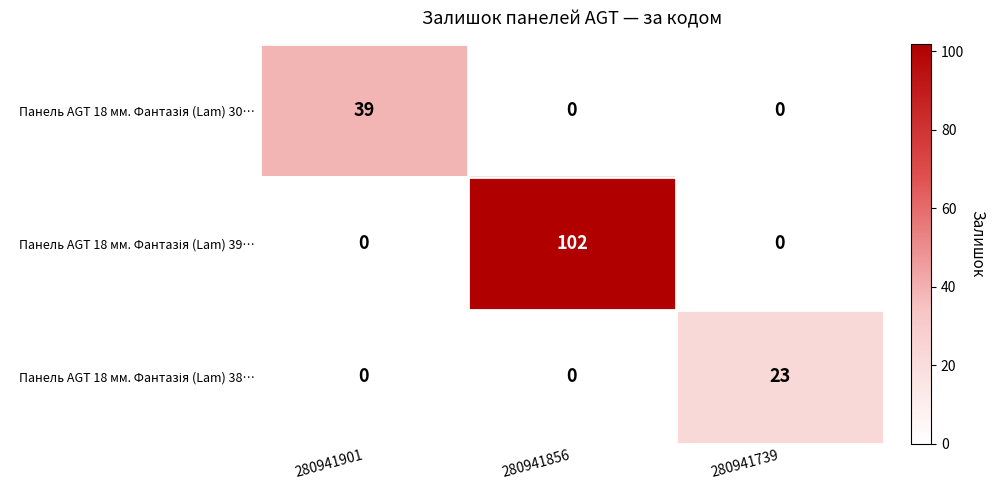

At which category is the sum across all series the highest?

280941856